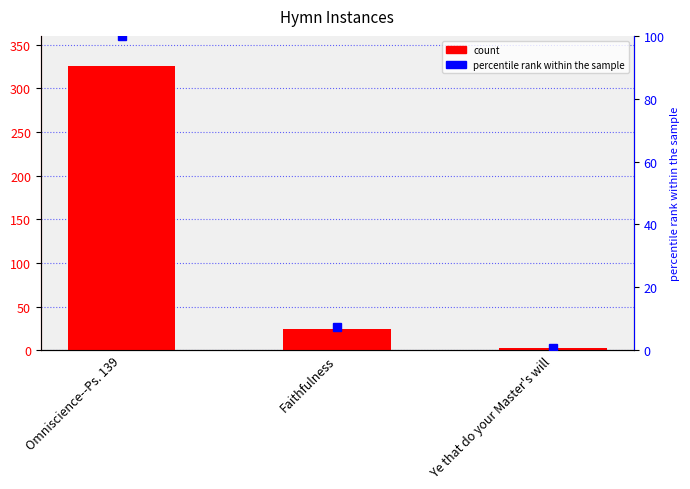

Rank the categories by value from lowest to highest.

Ye that do your Master's will, Faithfulness, Omniscience--Ps. 139